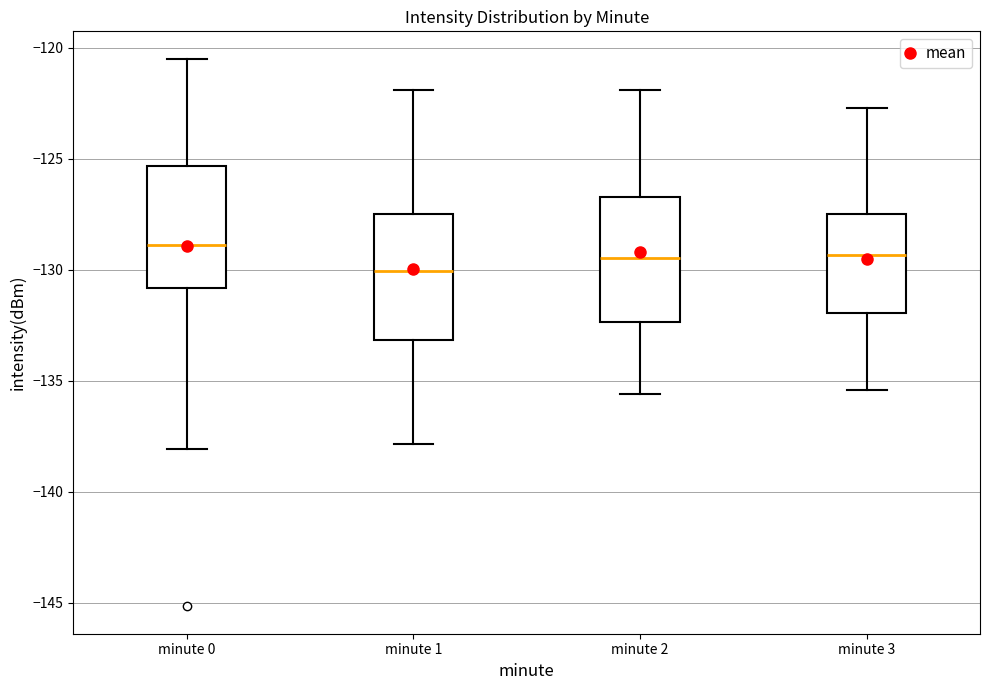

Where is the lower edge of the box for minute 3 on the y-axis? The values are not printed on the chart, so give them approximately, as read against the axis.

-132.0